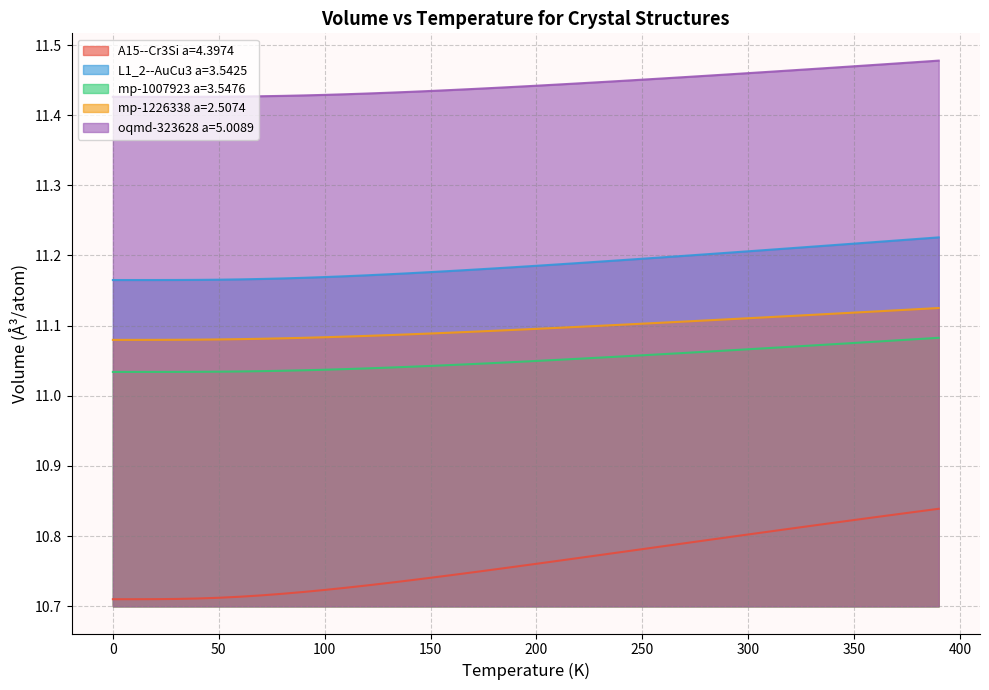

True or false: L1_2--AuCu3 a=3.5425 and mp-1226338 a=2.5074 intersect in this chart.

False